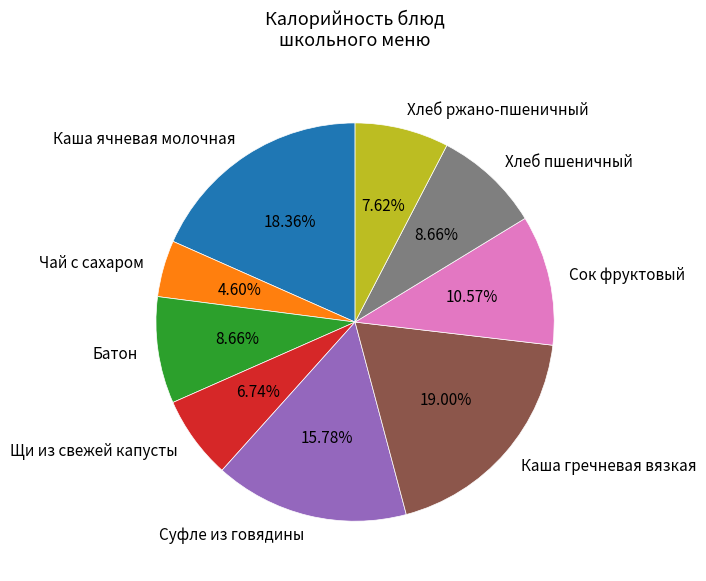

Which category has the biggest portion of the pie?

Каша гречневая вязкая